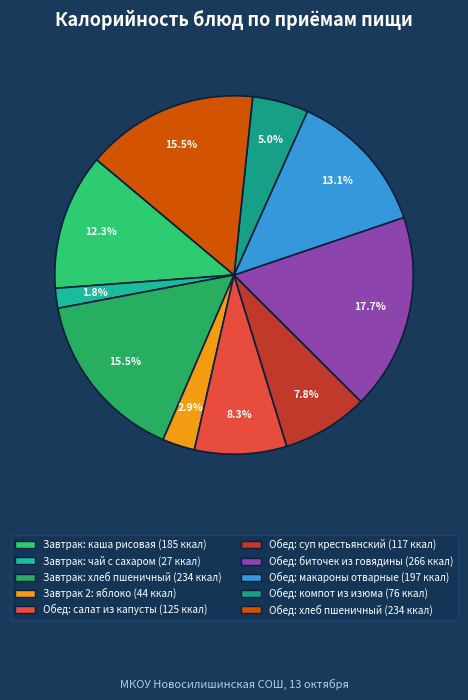

To the nearest percent, what portion does Обед: салат из капусты represent?

8%